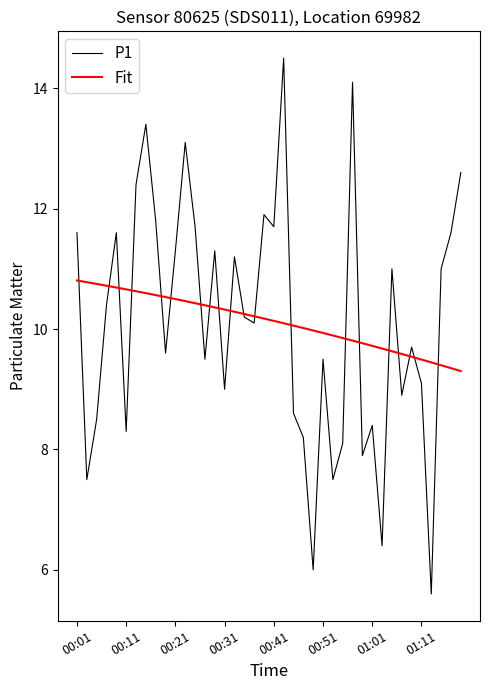

What is the minimum value shown in the chart?

5.6